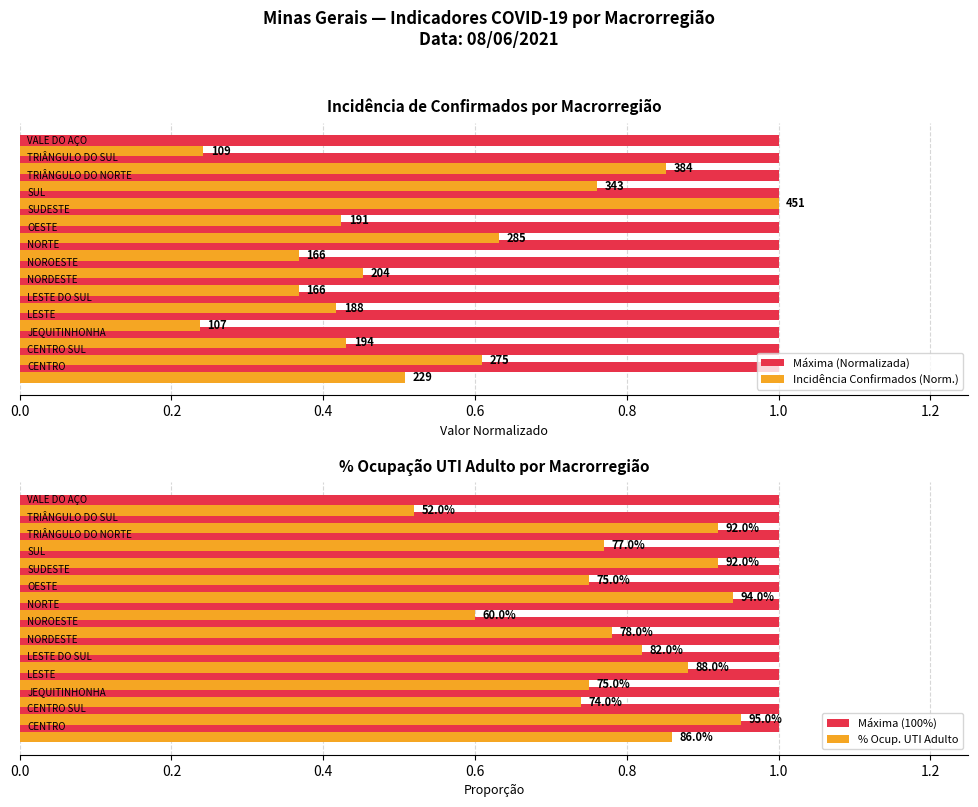

What are all the series names shown in the legend?

Máxima (Normalizada), Incidência Confirmados (Norm.), Máxima (100%), % Ocup. UTI Adulto